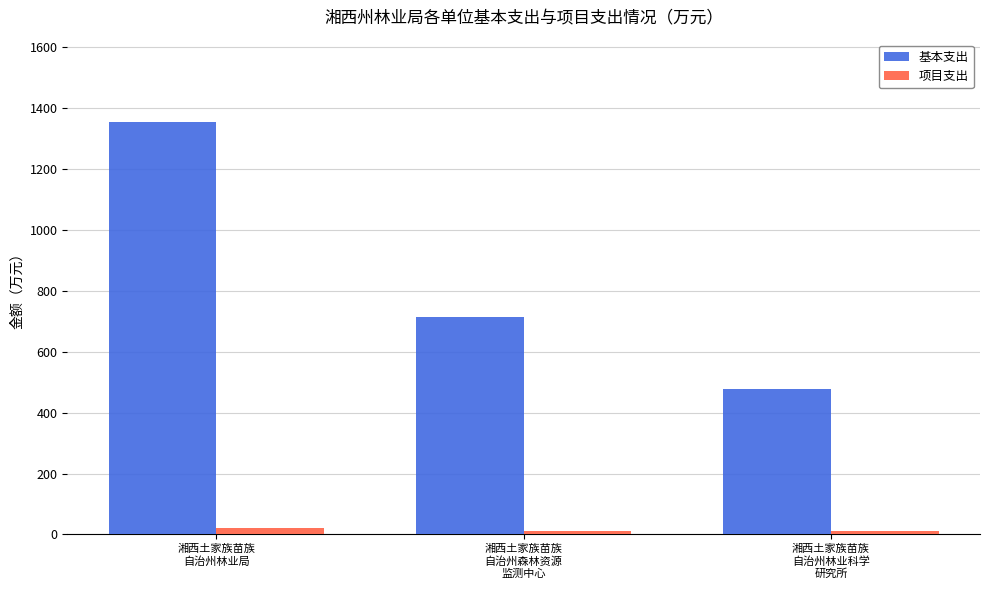

Reading left to right, transcribe all the data shown in this chart.

基本支出: 湘西土家族苗族
自治州林业局=1353.1	湘西土家族苗族
自治州森林资源
监测中心=715.2	湘西土家族苗族
自治州林业科学
研究所=476.1
项目支出: 湘西土家族苗族
自治州林业局=22.0	湘西土家族苗族
自治州森林资源
监测中心=10.0	湘西土家族苗族
自治州林业科学
研究所=10.0